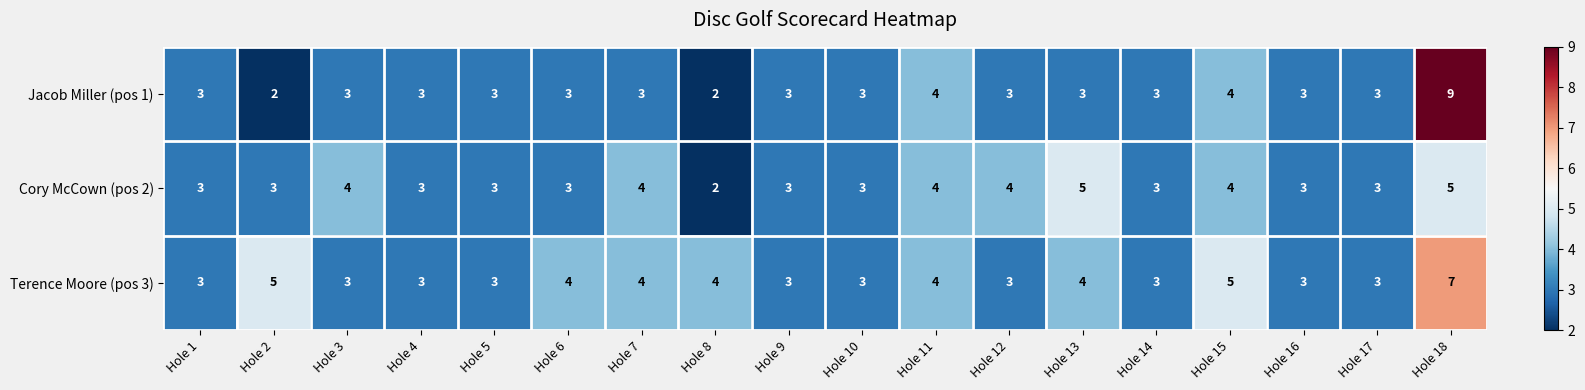

The value of Cory McCown (pos 2) at Hole 5 is 3. True or false?

True